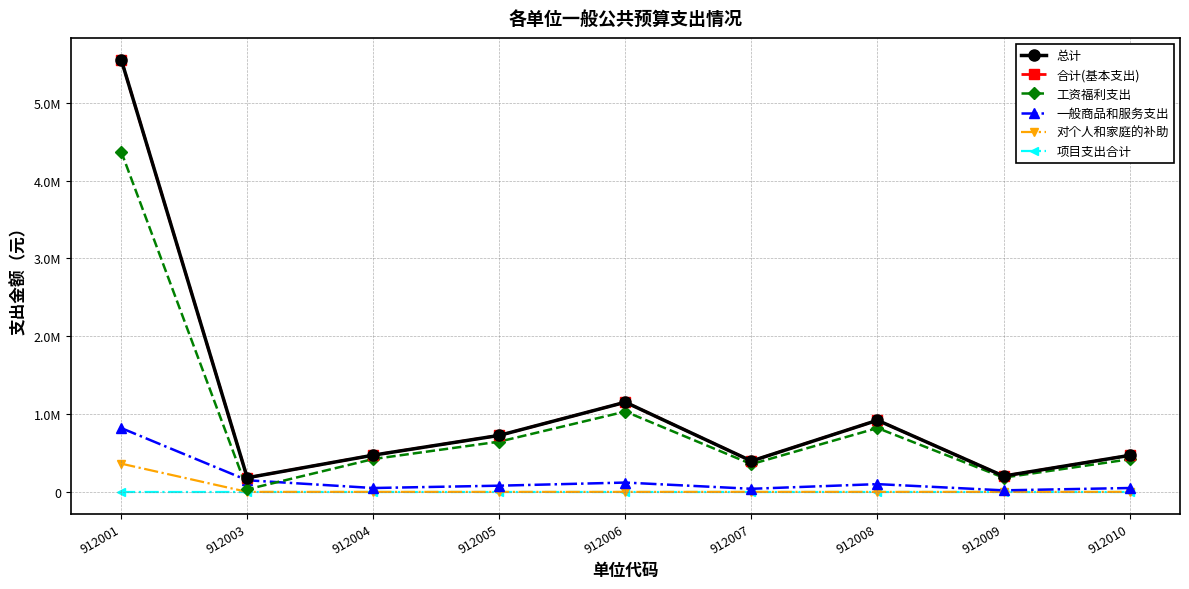

What is the maximum value shown in the chart?

5554172.1